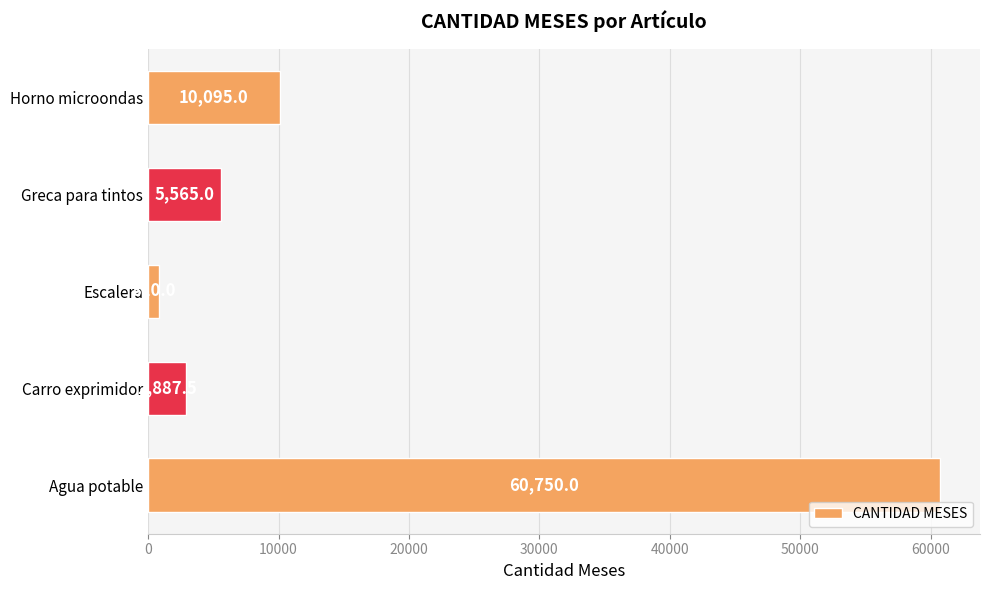

What is the average value?

16021.5